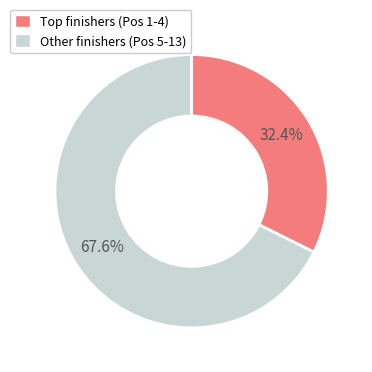

What percentage is NOT represented by Other finishers (Pos 5-13)?

32.4%